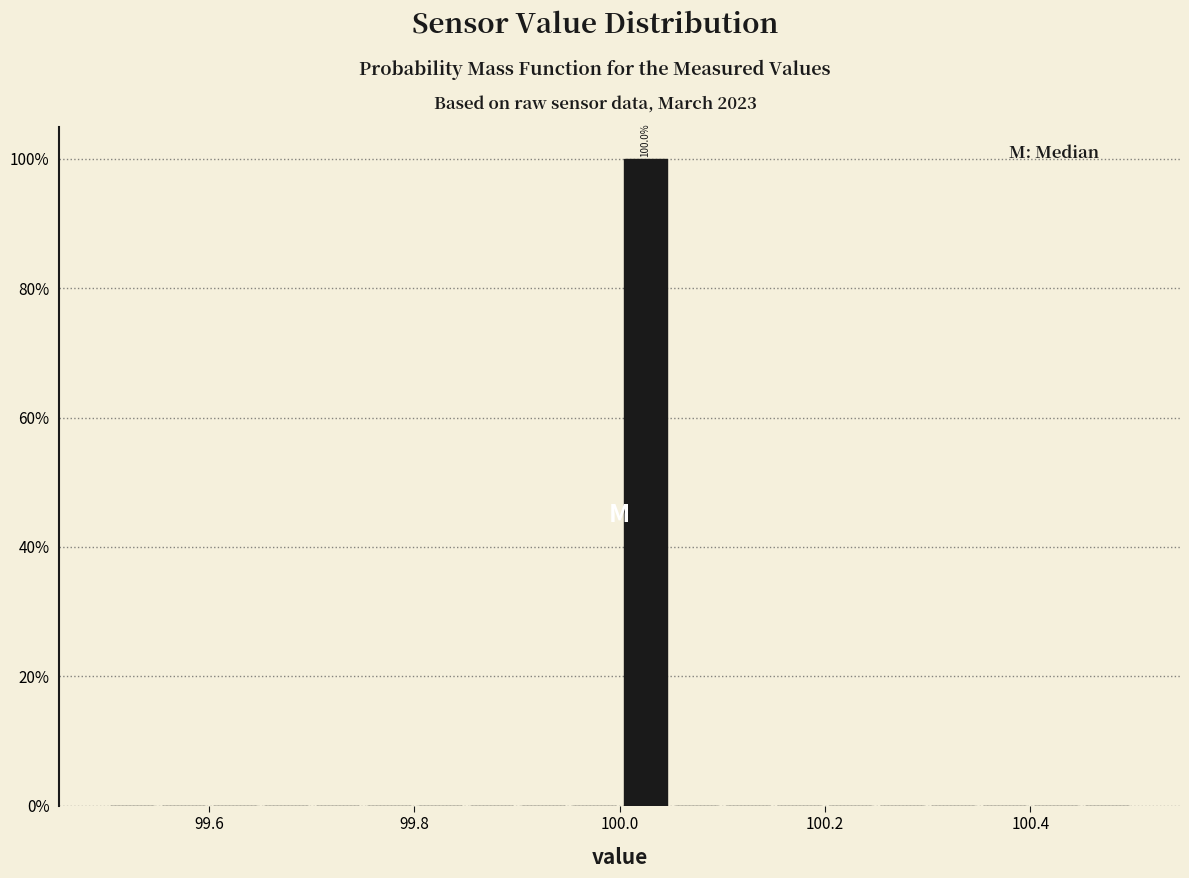

Around what value on the x-axis is the tallest bar? Give the approximate position of its centre, as read against the axis.

100.02